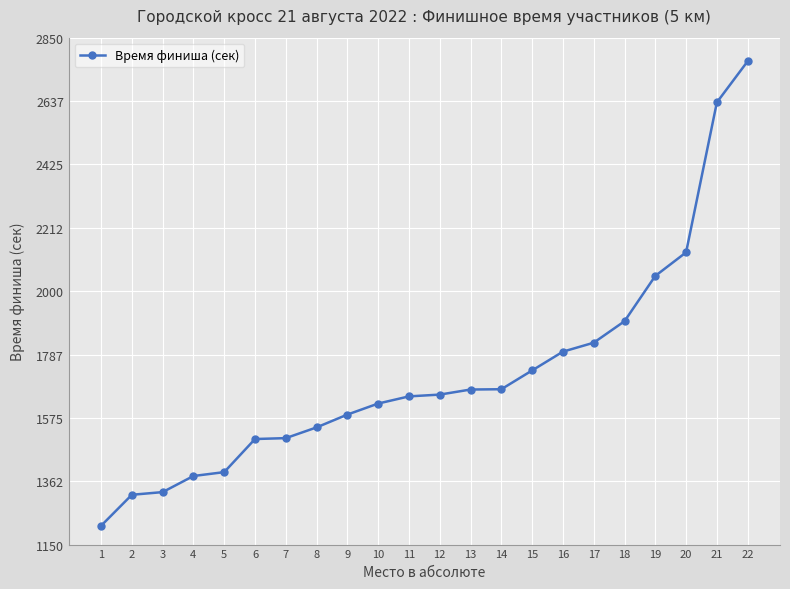

What is the approximate value at 11?

1647